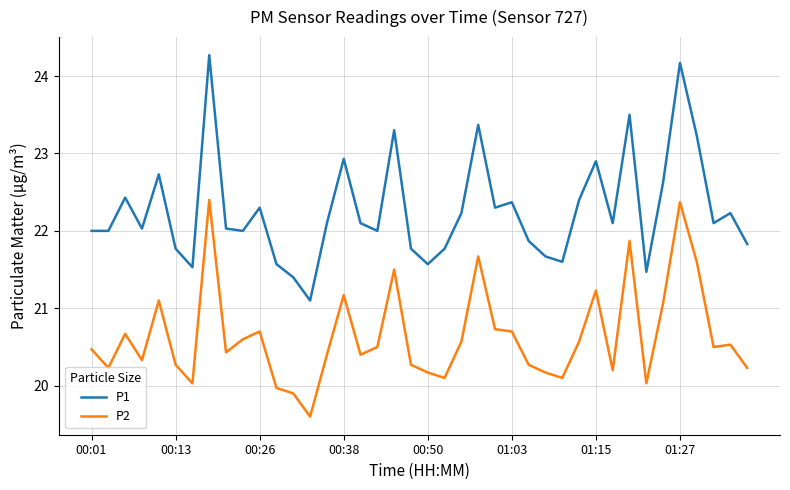

What is the highest value of the P2 series?

22.4